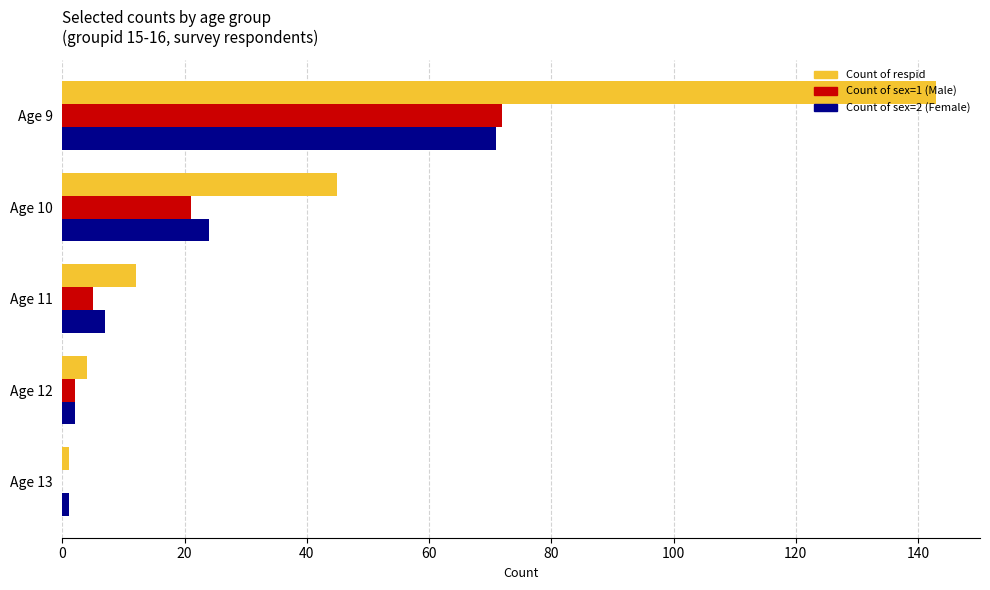

Between Age 11 and Age 13, which series saw the biggest shift?

Count of respid